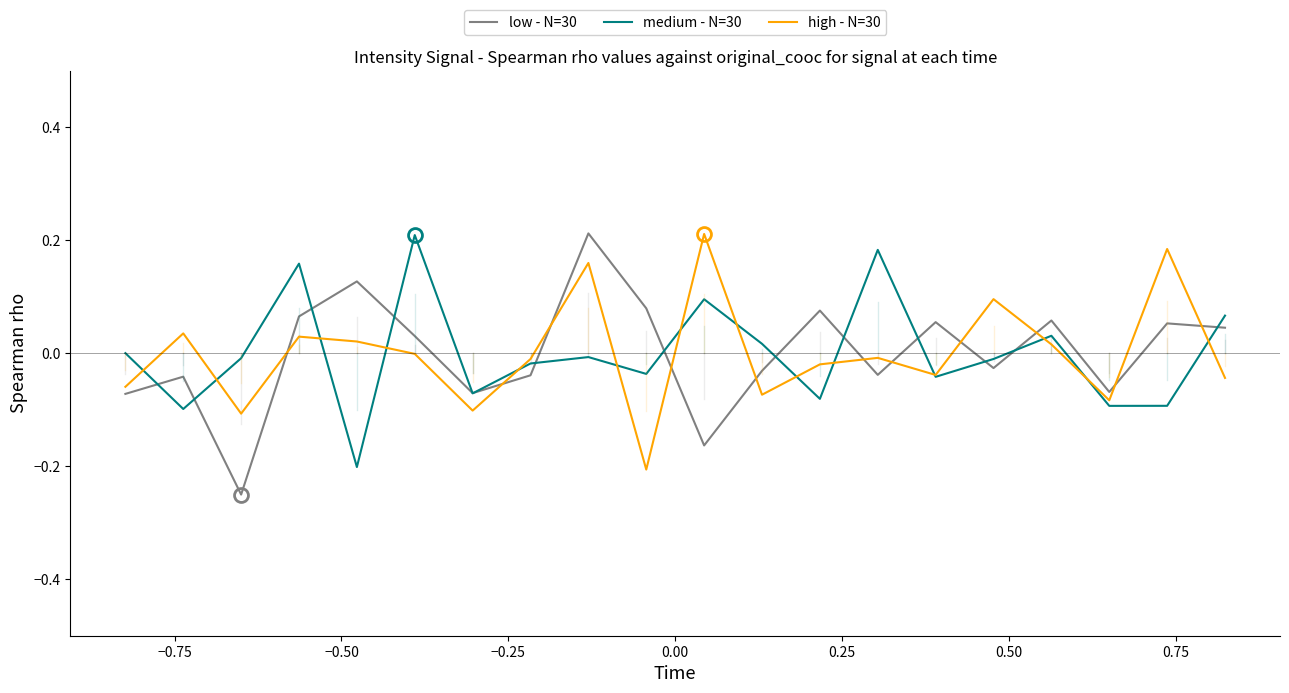

How many series are shown in this chart?

3